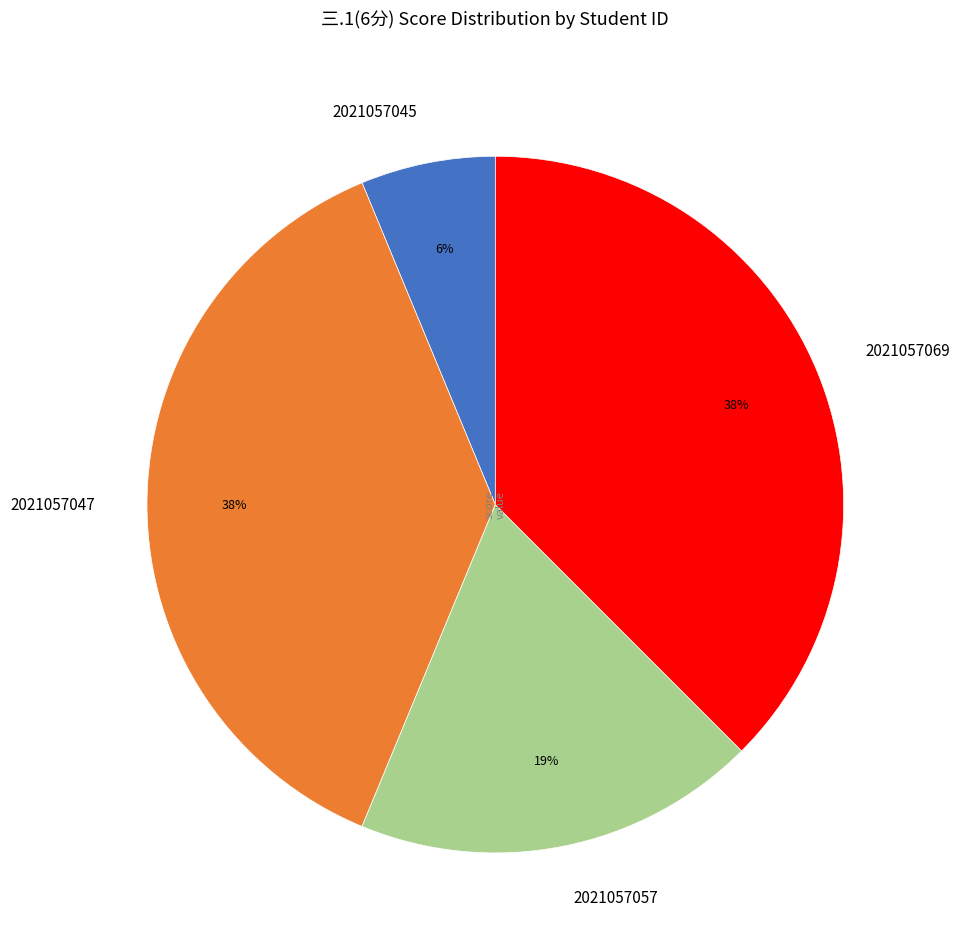

To the nearest percent, what is the combined percentage of 2021057057 and 2021057045?

25%